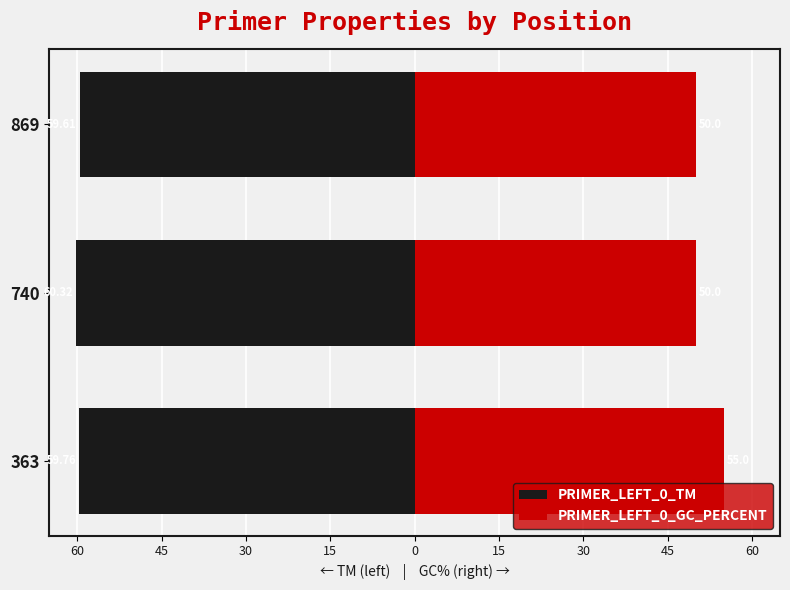

Reading right to left, list all the values displayed in this chart.

PRIMER_LEFT_0_TM: -59.6	-60.3	-59.8
PRIMER_LEFT_0_GC_PERCENT: 50.0	50.0	55.0